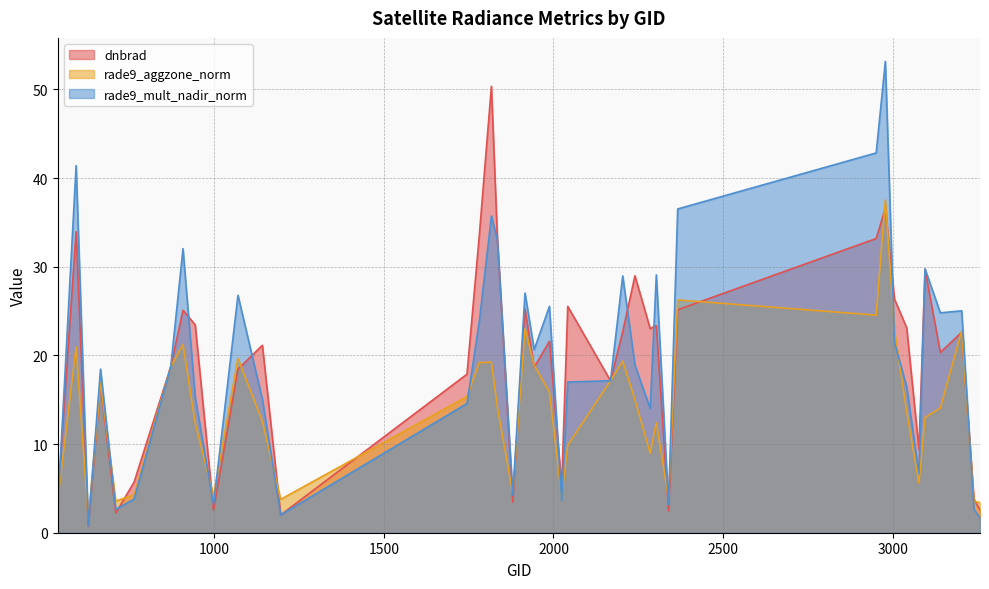

How many values in the dnbrad series exceed 21?

21